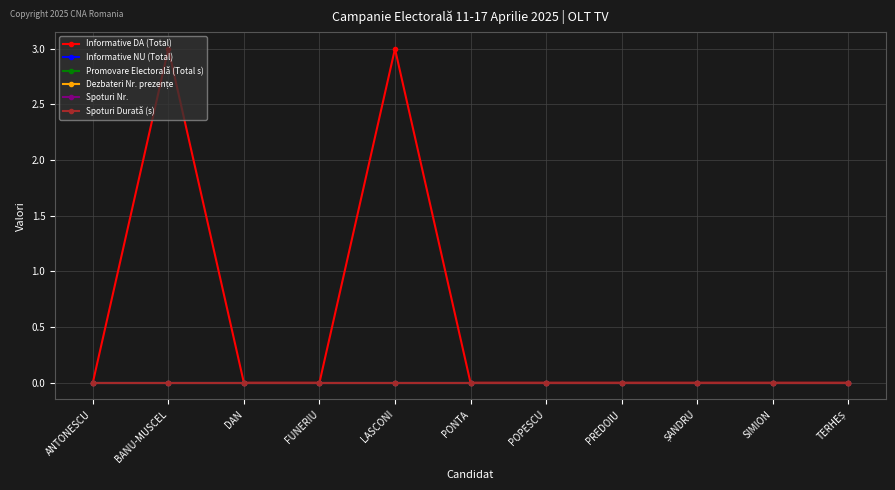

How many lines are shown in the chart?

6